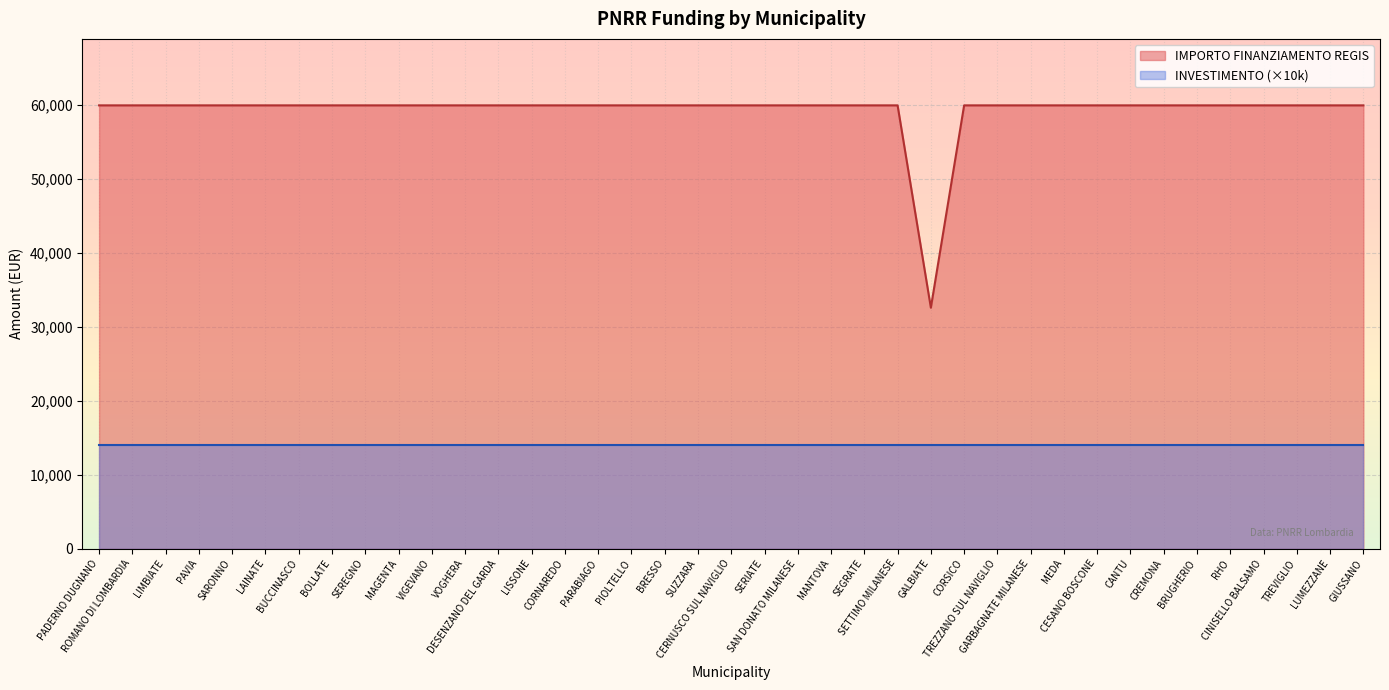

Reading right to left, extract all data points from this chart.

GIUSSANO=59966	LUMEZZANE=59966	TREVIGLIO=59966	CINISELLO BALSAMO=59966	RHO=59966	BRUGHERIO=59966	CREMONA=59966	CANTU=59966	CESANO BOSCONE=59966	MEDA=59966	GARBAGNATE MILANESE=59966	TREZZANO SUL NAVIGLIO=59966	CORSICO=59966	GALBIATE=32589	SETTIMO MILANESE=59966	SEGRATE=59966	MANTOVA=59966	SAN DONATO MILANESE=59966	SERIATE=59966	CERNUSCO SUL NAVIGLIO=59966	SUZZARA=59966	BRESSO=59966	PIOLTELLO=59966	PARABIAGO=59966	CORNAREDO=59966	LISSONE=59966	DESENZANO DEL GARDA=59966	VOGHERA=59966	VIGEVANO=59966	MAGENTA=59966	SEREGNO=59966	BOLLATE=59966	BUCCINASCO=59966	LAINATE=59966	SARONNO=59966	PAVIA=59966	LIMBIATE=59966	ROMANO DI LOMBARDIA=59966	PADERNO DUGNANO=59966